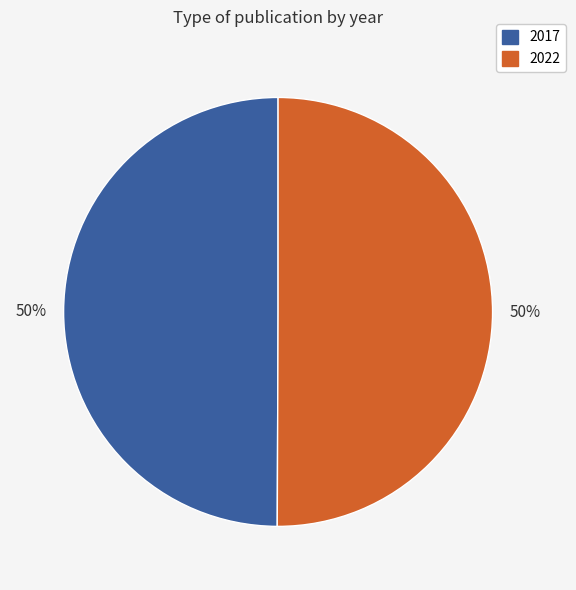

What percentage is the 2017 slice, to the nearest percent?

50%